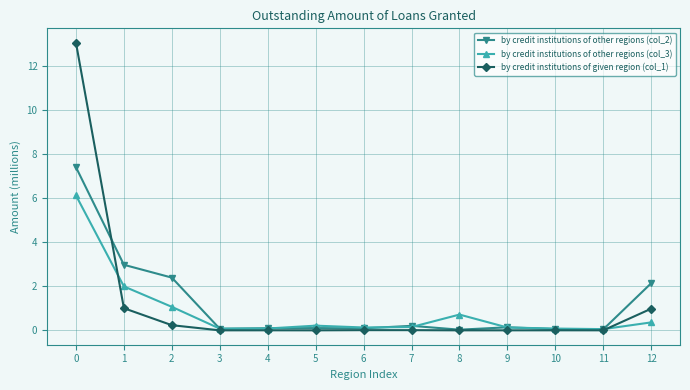

True or false: by credit institutions of other regions (col_2) has more than 0 interior local peaks.

True